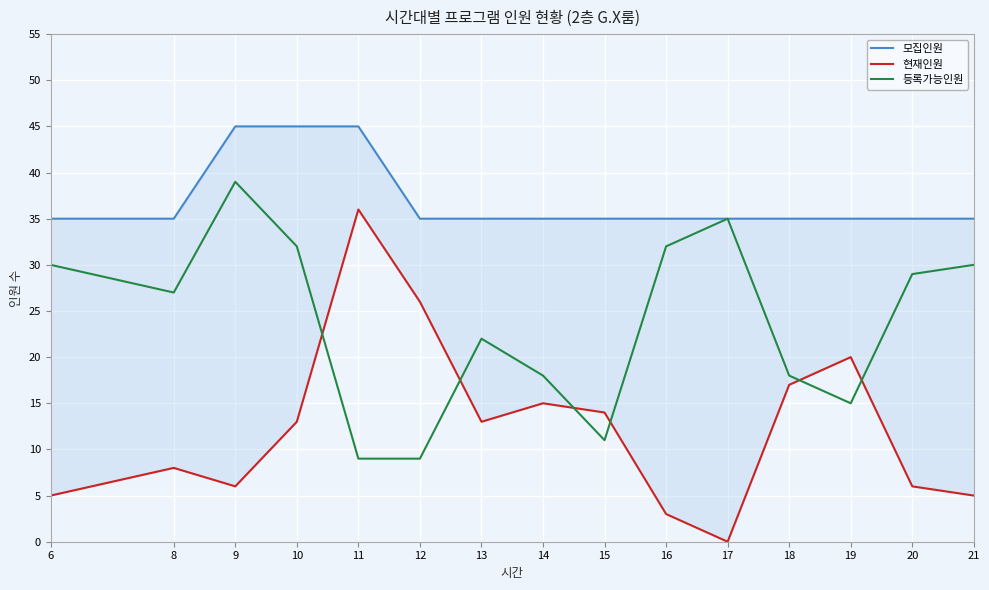

Is the value of 현재인원 at 13 greater than the value of 모집인원 at 20?

No